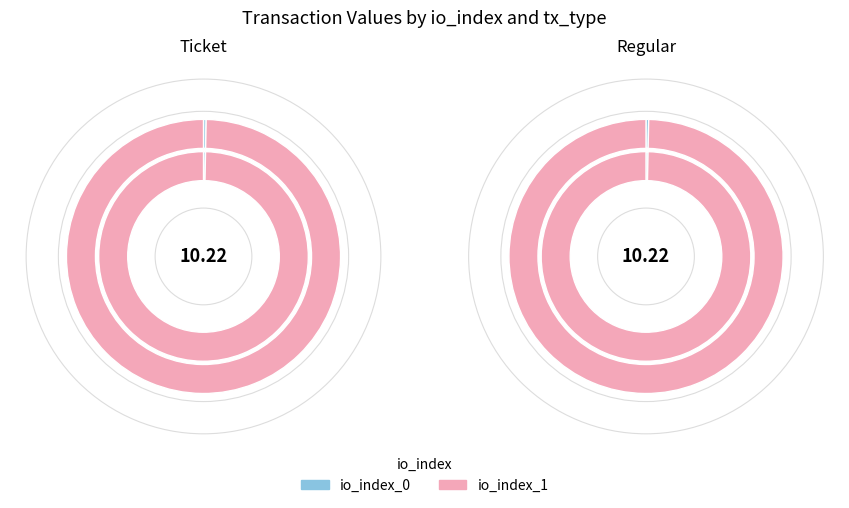

Is the sum of io_index_0 and io_index_1 greater than half?

Yes